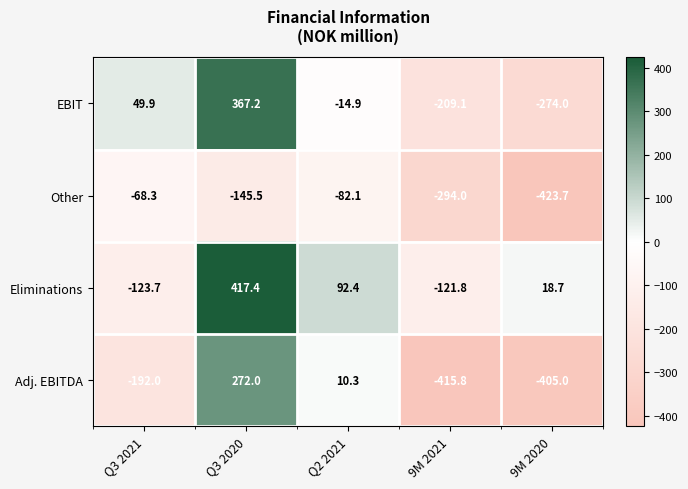

At which label does Eliminations reach its minimum?

Q3 2021